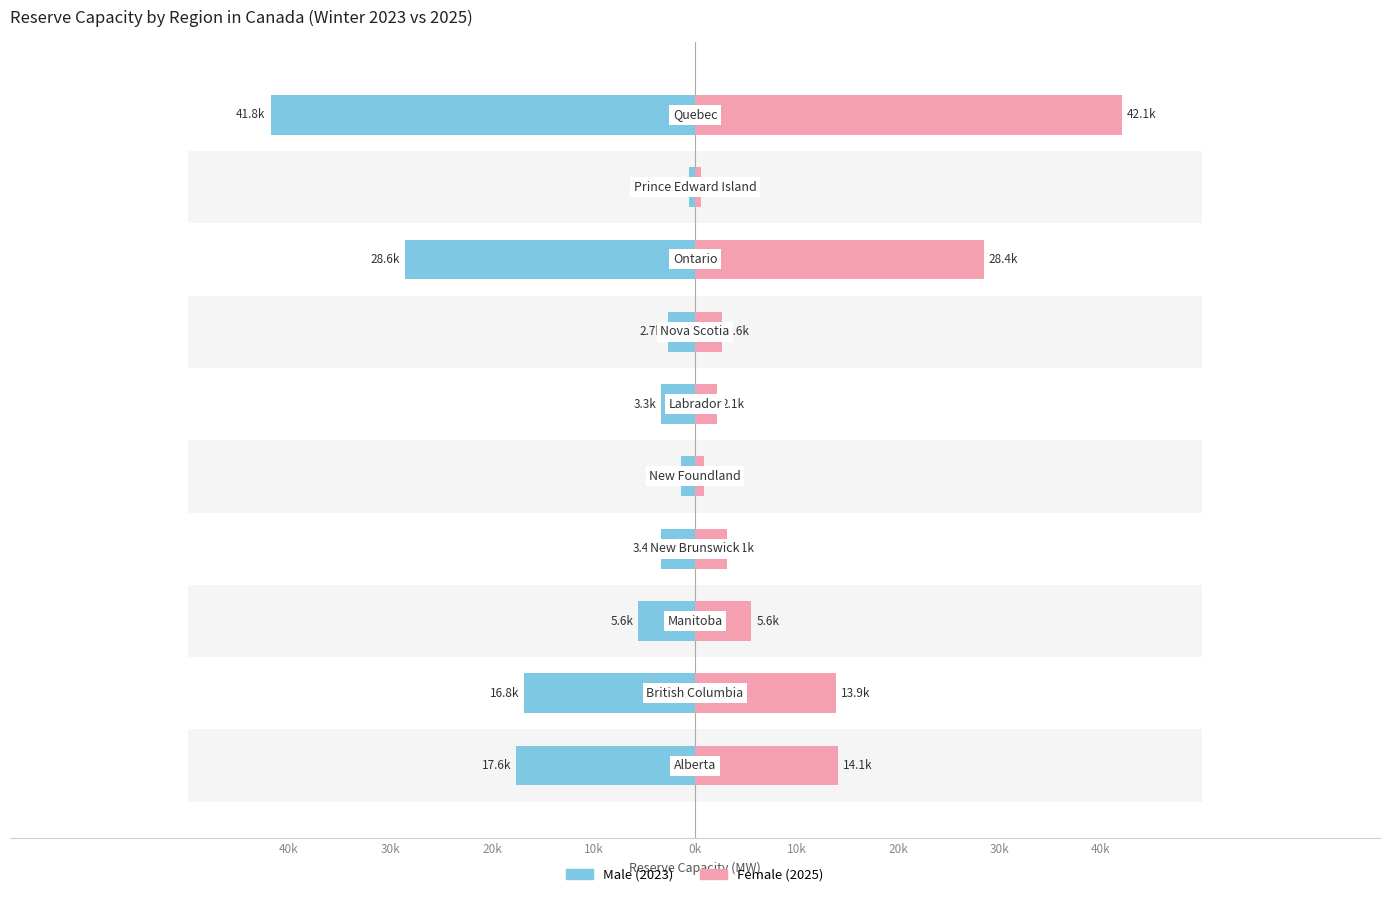

True or false: Male has a value of -29325.0 at 30k.

False